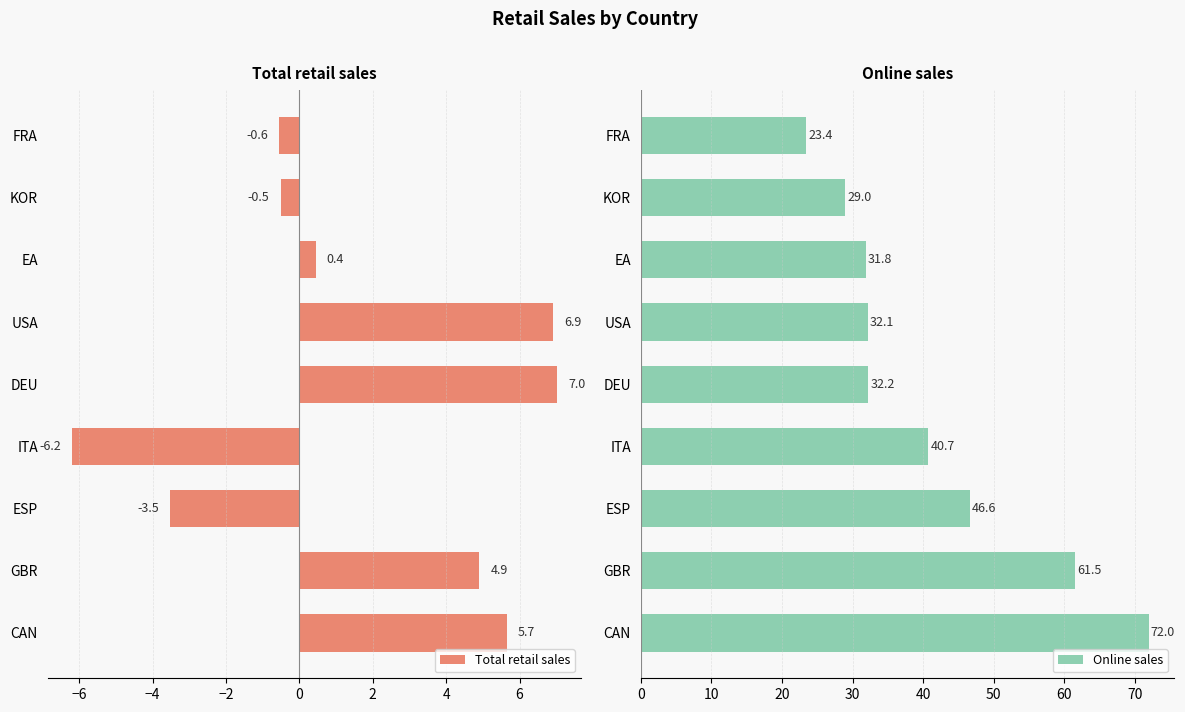

Reading right to left, transcribe all the data shown in this chart.

Total retail sales: 5.7	4.9	-3.5	-6.2	7.0	6.9	0.4	-0.5	-0.6
Online sales: 72.0	61.5	46.6	40.7	32.2	32.1	31.8	29.0	23.4